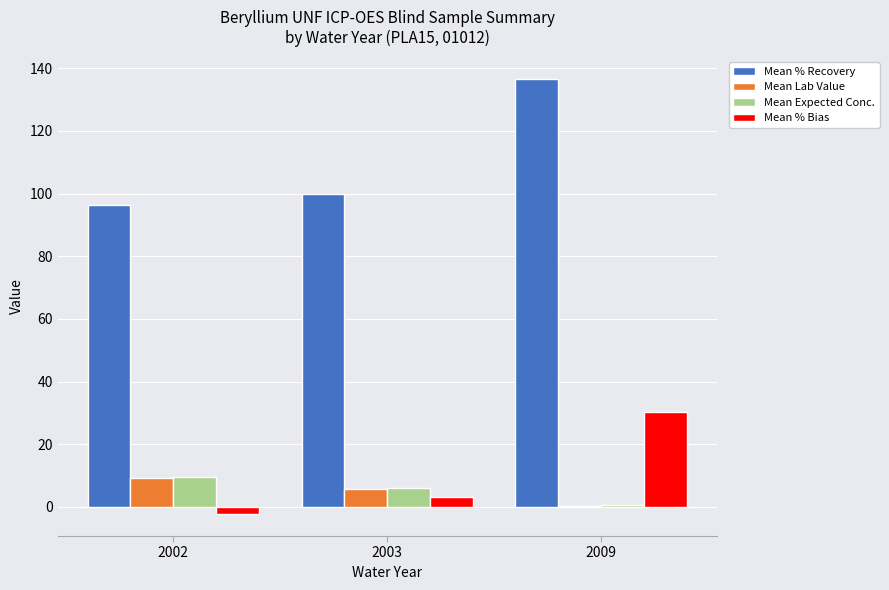

Which series changed the most between 2002 and 2009?

Mean % Recovery